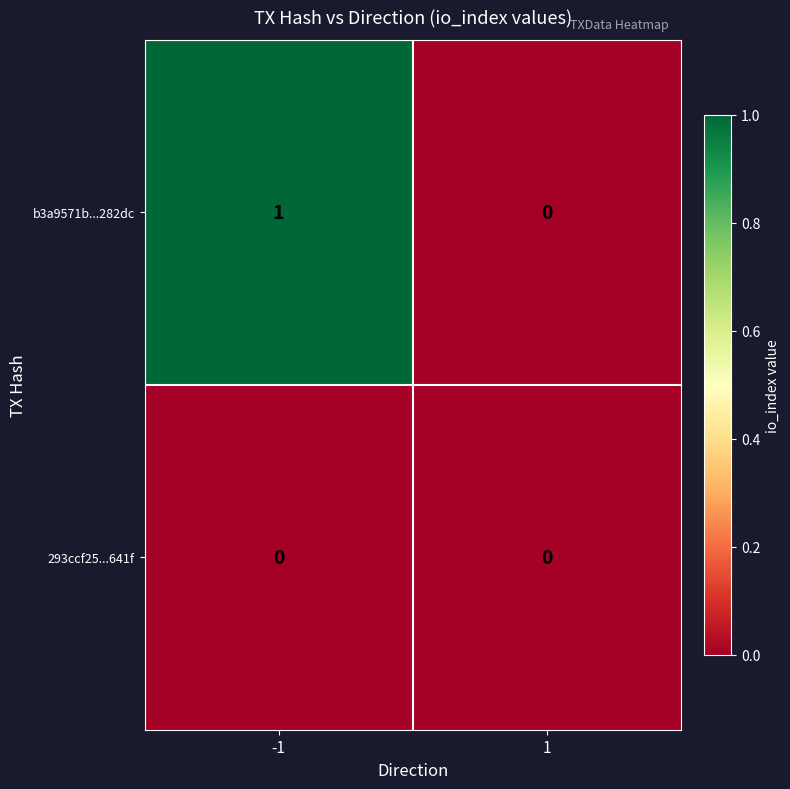

Is it true that b3a9571b...282dc equals 1 at 1?

False